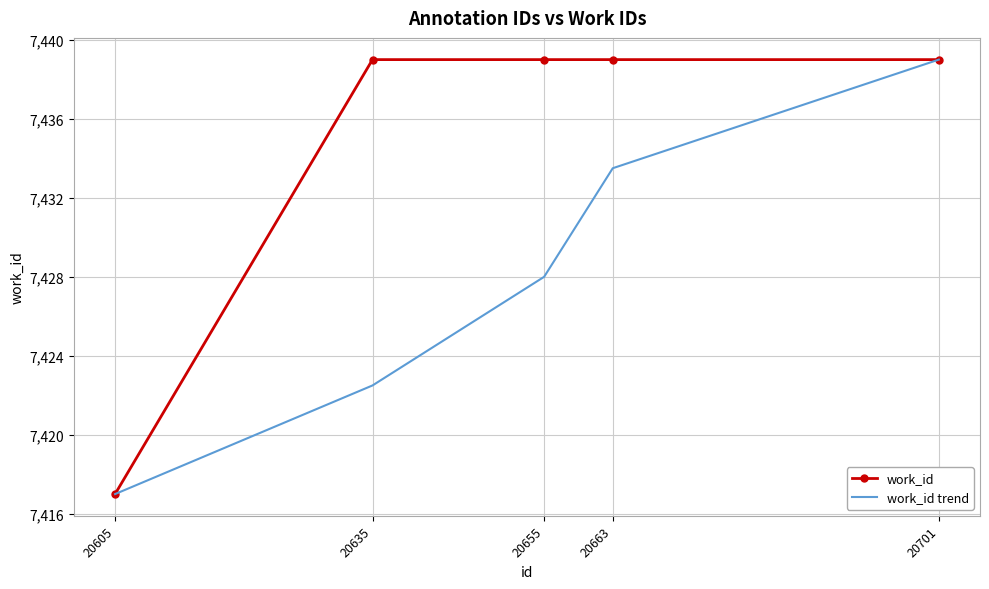

The work_id series shows 7439.0 at 20701. True or false?

True